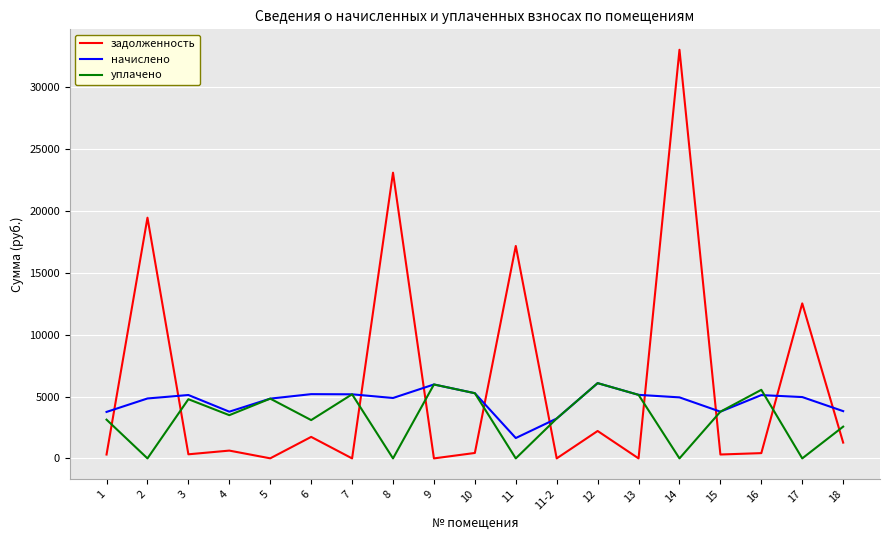

List the series in order of their overall mean, highest first.

задолженность, начислено, уплачено